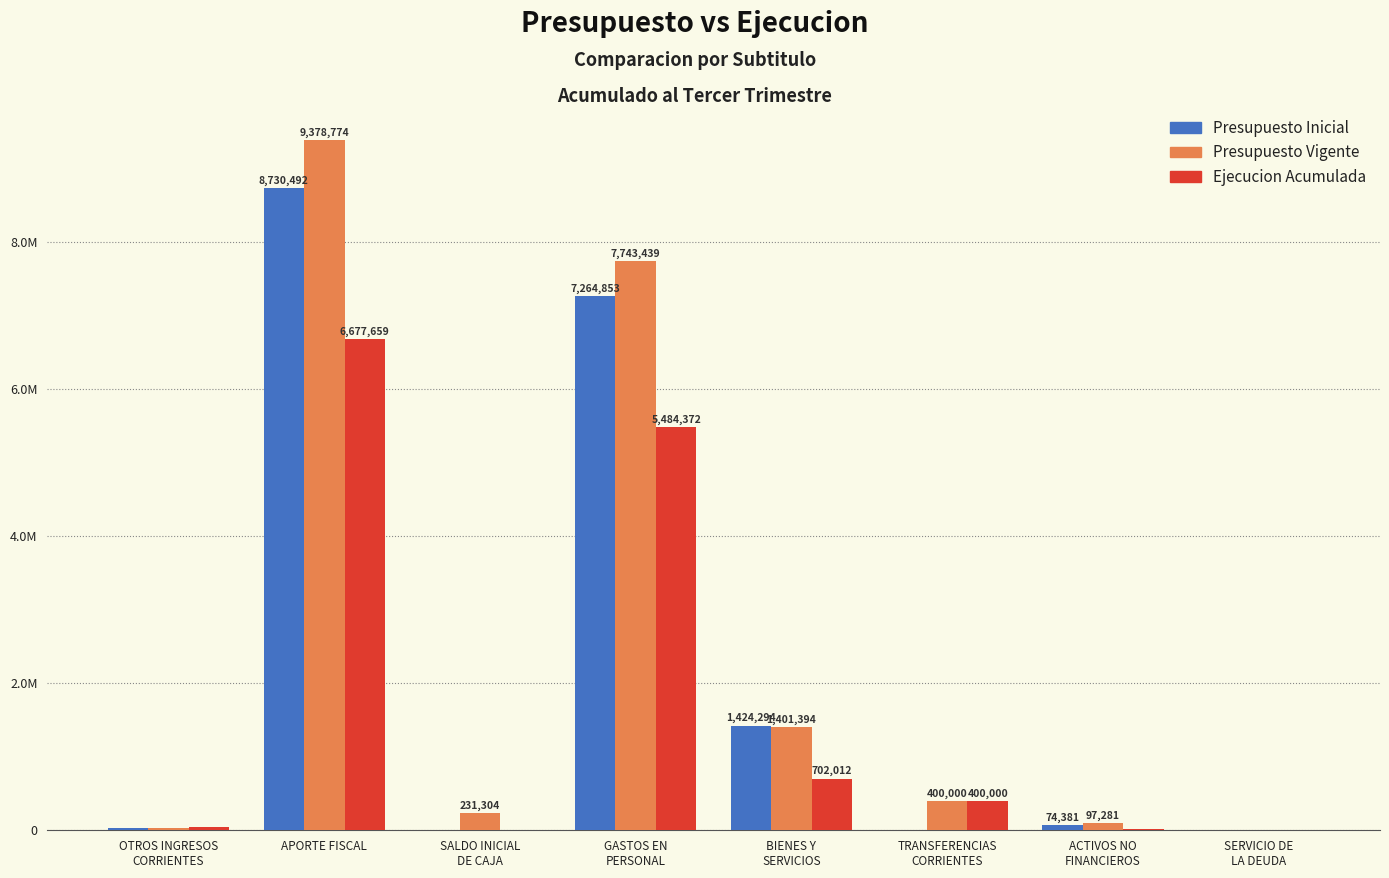

What are all the series names shown in the legend?

Presupuesto Inicial, Presupuesto Vigente, Ejecucion Acumulada